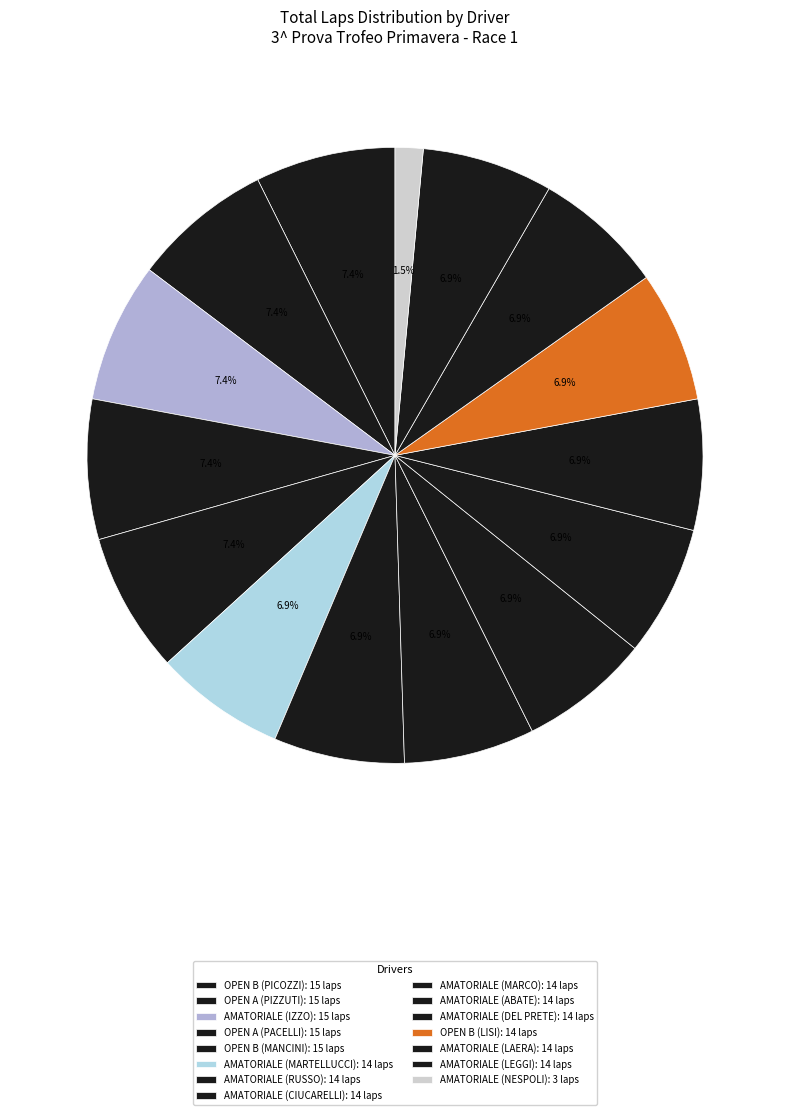

Which category has the biggest portion of the pie?

OPEN B (PICOZZI)